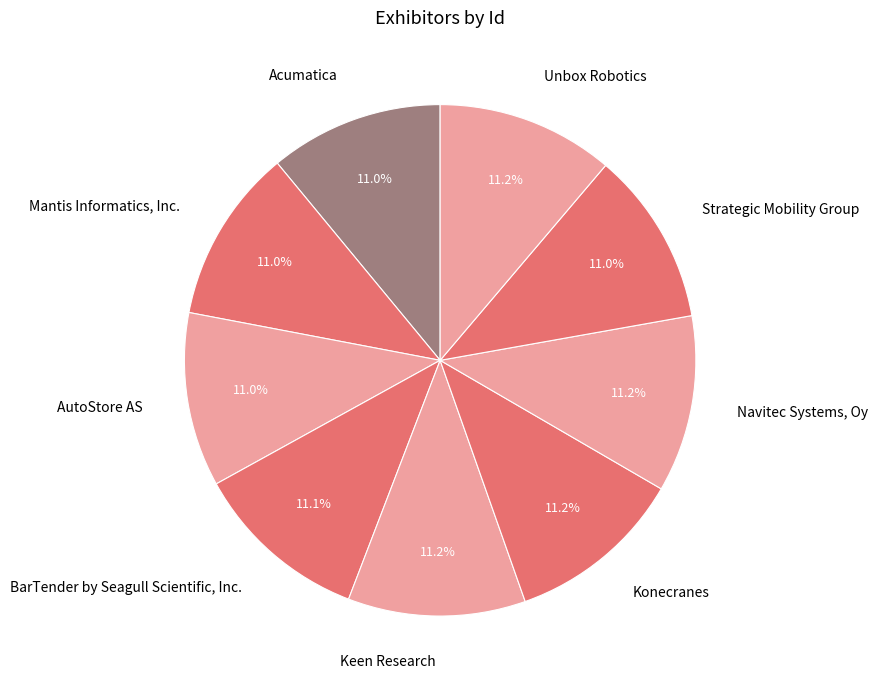

Is there a majority slice in this chart?

No